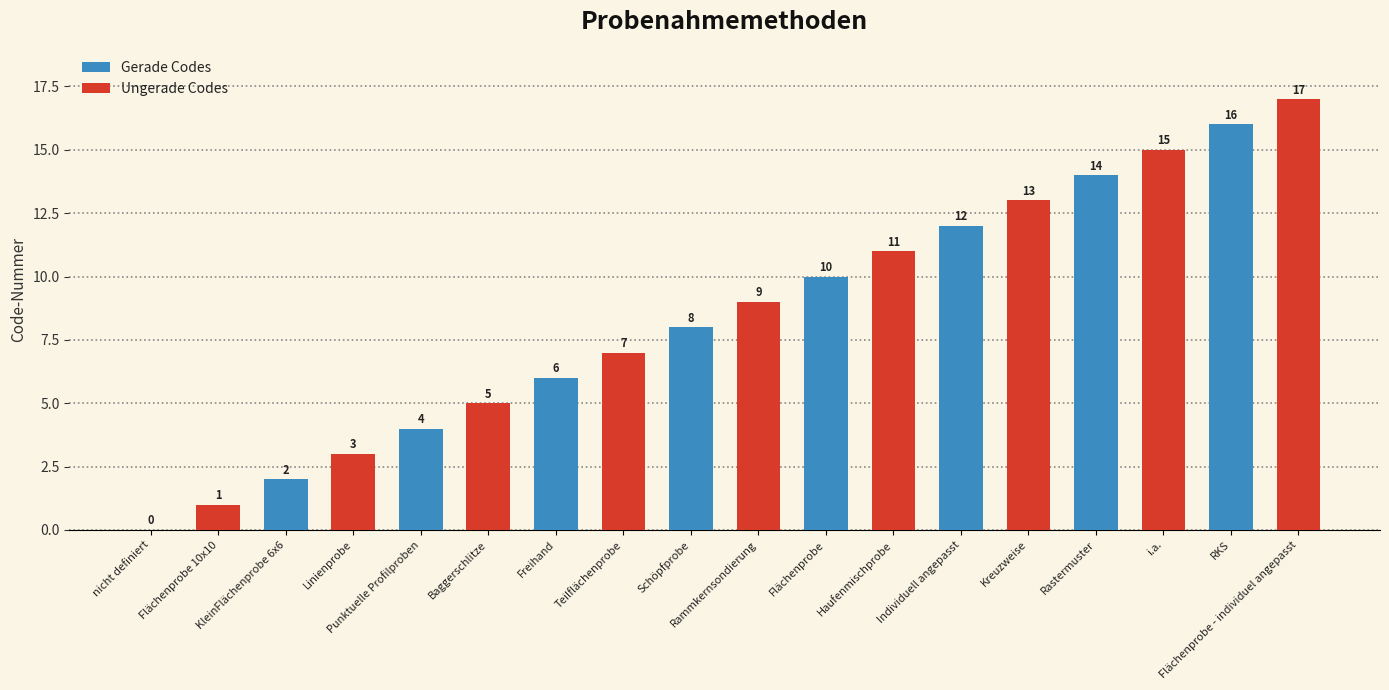

How many groups of bars are there?

9